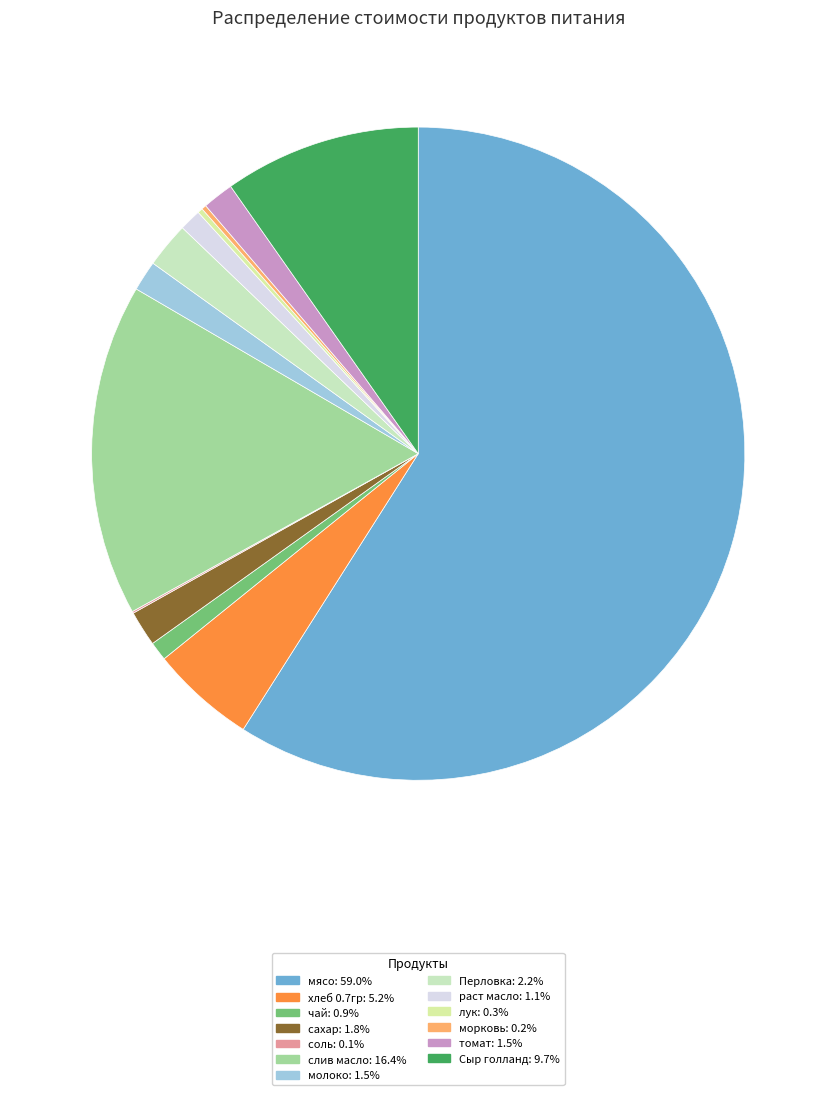

To the nearest percent, what is the difference between the сахар and раст масло slice percentages?

1%